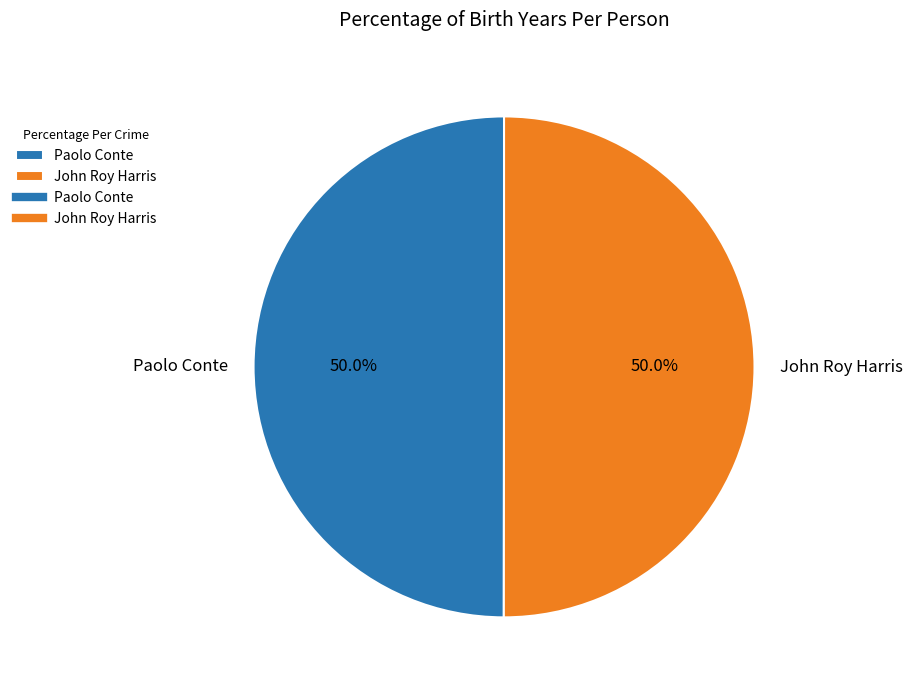

How many slices are in this pie chart?

2